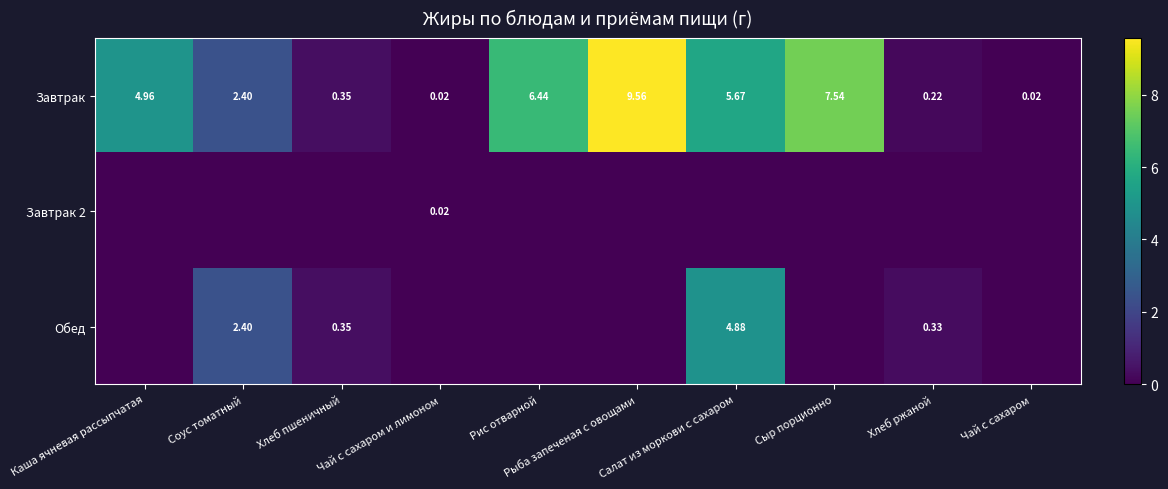

How many values in the Завтрак series exceed 4?

5